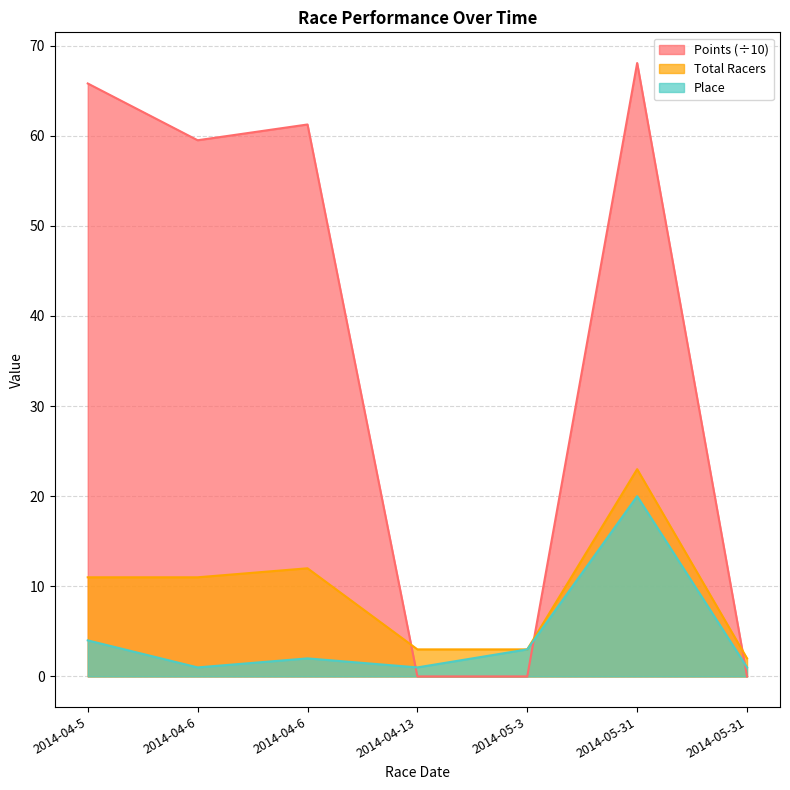

Which has a higher value, 2014-04-6 or 2014-04-5?

2014-04-5